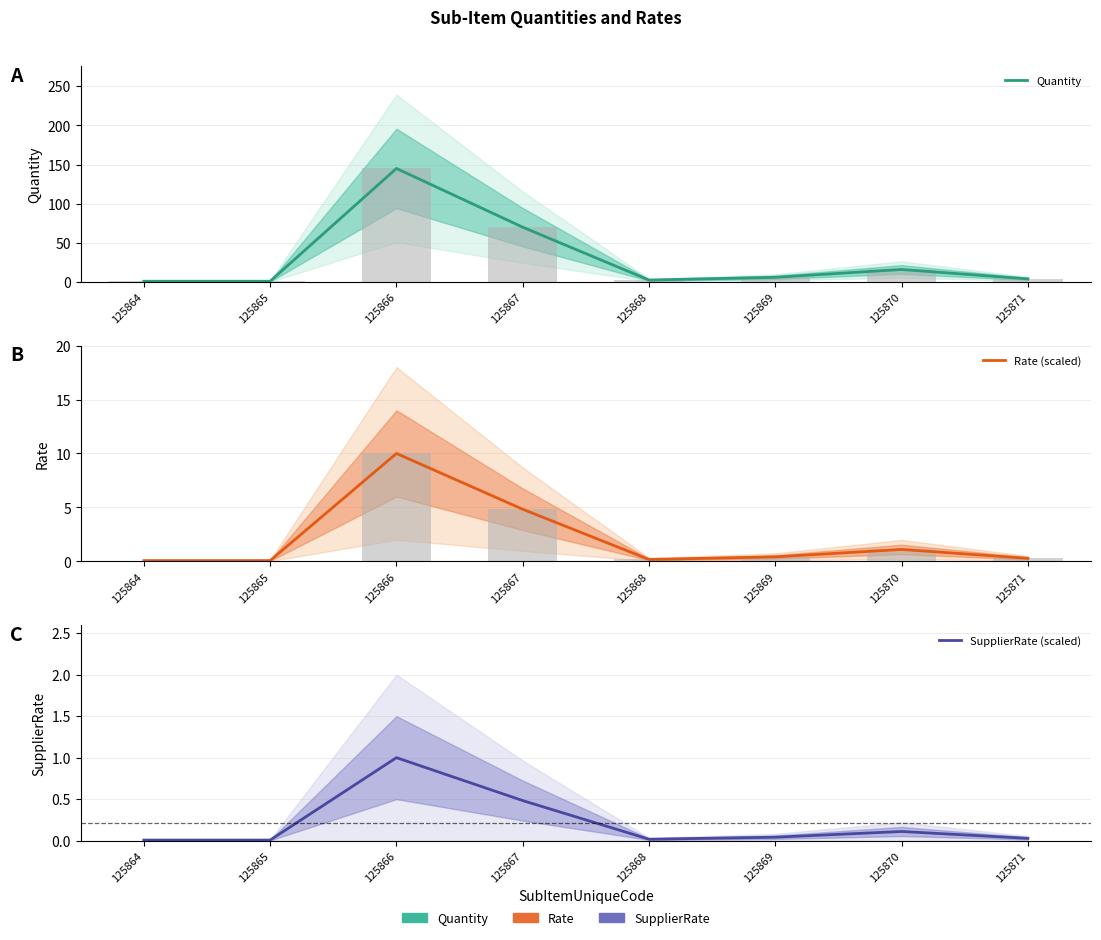

The value of SupplierRate (scaled) at 125866 is 0.5. True or false?

False